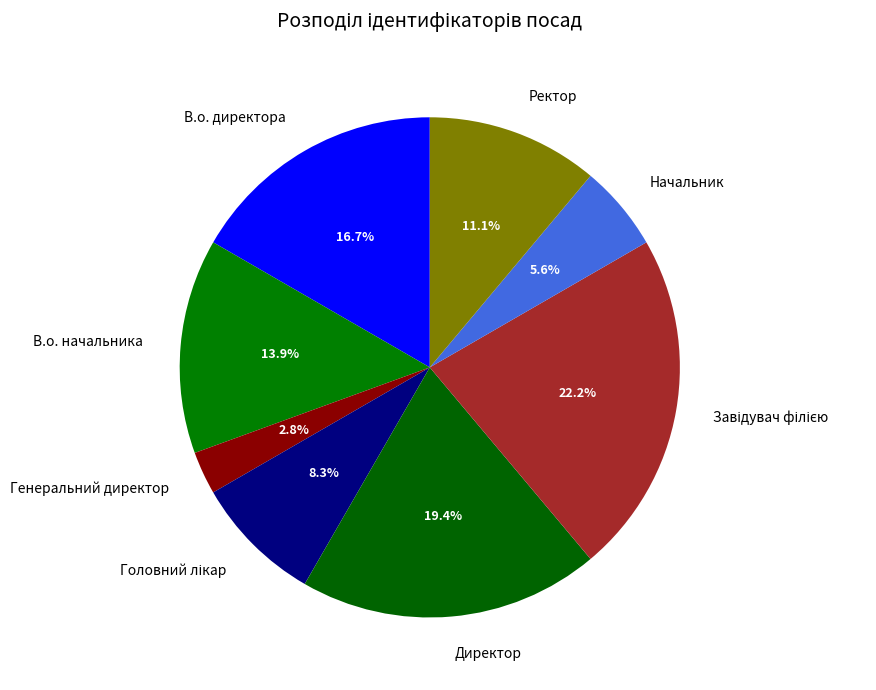

To the nearest percent, what percentage of the pie is Начальник?

6%